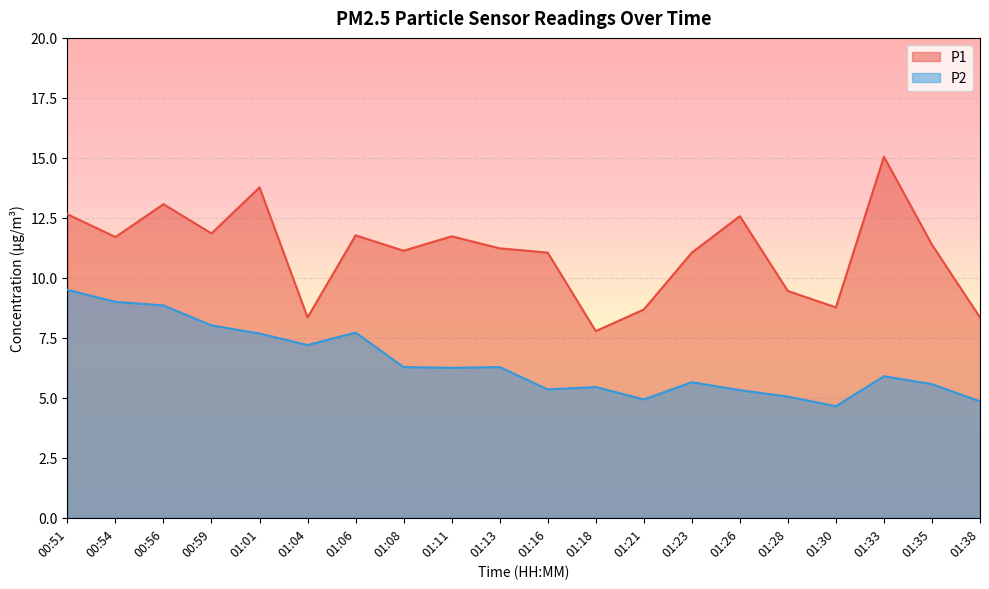

Which series has the largest total across all categories?

P1